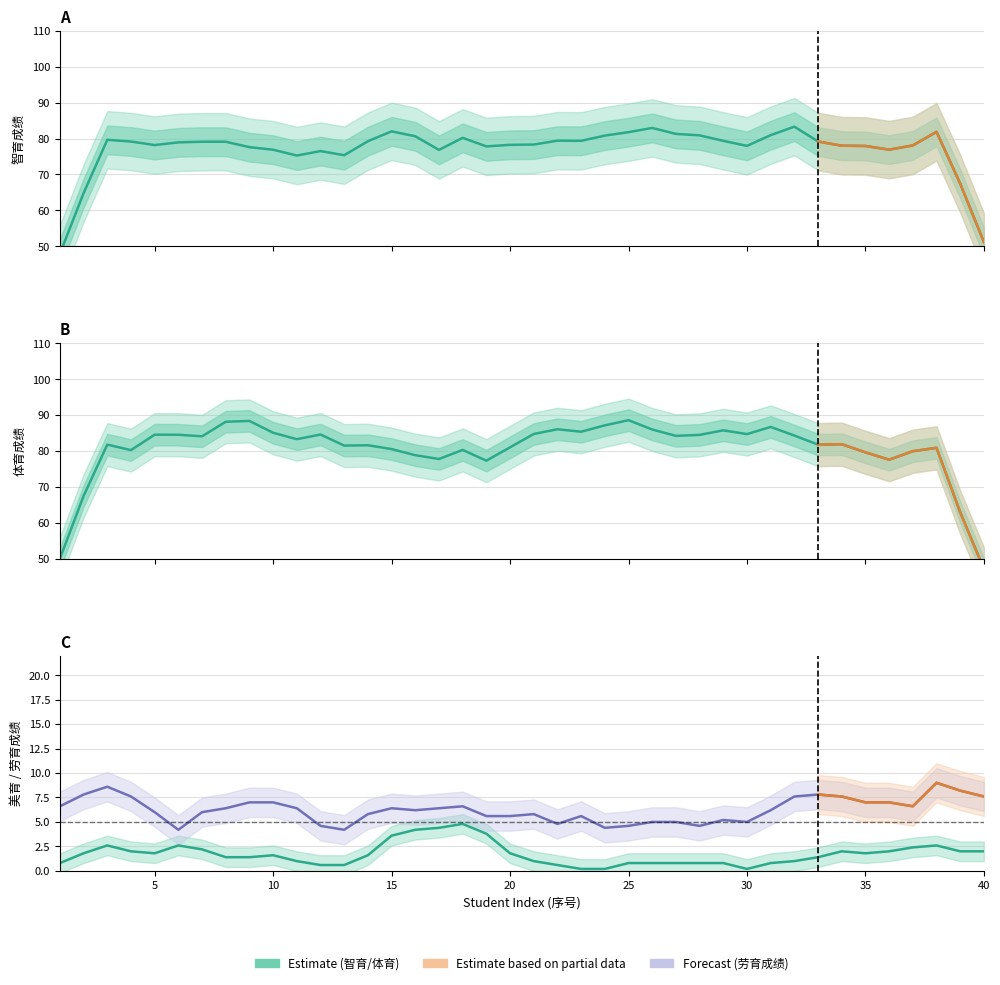

Reading right to left, transcribe all the data shown in this chart.

智育成绩: 51.2	67.4	81.9	78.1	76.9	77.9	78.0	79.2	83.3	81.0	78.0	79.4	80.9	81.3	83.0	81.8	80.8	79.4	79.4	78.3	78.3	77.8	80.2	76.8	80.6	82.0	79.3	75.4	76.5	75.3	76.9	77.6	79.1	79.1	78.9	78.2	79.2	79.7	64.8	47.9
体育成绩: 47.1	62.9	80.9	79.9	77.5	79.6	81.9	81.8	84.3	86.7	84.7	85.7	84.5	84.2	86.0	88.6	87.1	85.3	86.0	84.7	81.0	77.3	80.3	77.8	78.8	80.5	81.6	81.5	84.6	83.3	85.0	88.4	88.1	84.1	84.5	84.5	80.2	81.8	67.5	50.0
美育成绩: 2.0	2.0	2.6	2.4	2.0	1.8	2.0	1.4	1.0	0.8	0.2	0.8	0.8	0.8	0.8	0.8	0.2	0.2	0.6	1.0	1.8	3.8	4.8	4.4	4.2	3.6	1.6	0.6	0.6	1.0	1.6	1.4	1.4	2.2	2.6	1.8	2.0	2.6	1.8	0.8
劳育成绩: 7.6	8.2	9.0	6.6	7.0	7.0	7.6	7.8	7.6	6.2	5.0	5.2	4.6	5.0	5.0	4.6	4.4	5.6	4.8	5.8	5.6	5.6	6.6	6.4	6.2	6.4	5.8	4.2	4.6	6.4	7.0	7.0	6.4	6.0	4.2	6.0	7.6	8.6	7.8	6.6